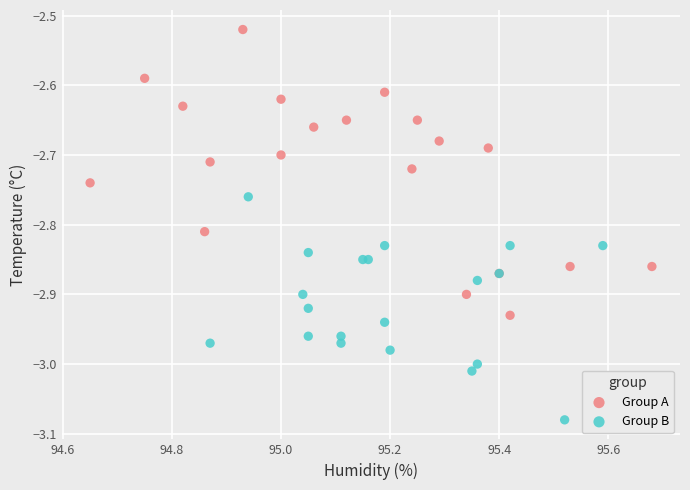

What are all the series names shown in the legend?

Group A, Group B